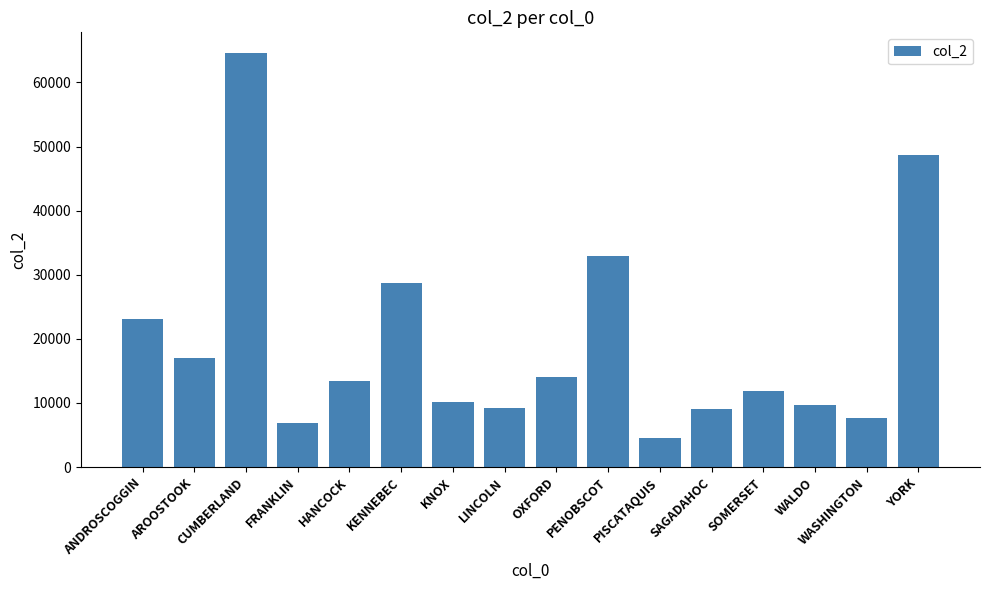

How many bars are there in total?

16